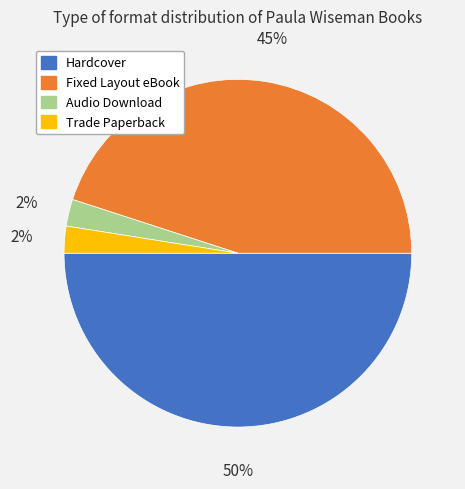

Approximately how many times larger is the value at Audio Download compared to Trade Paperback?

1.0